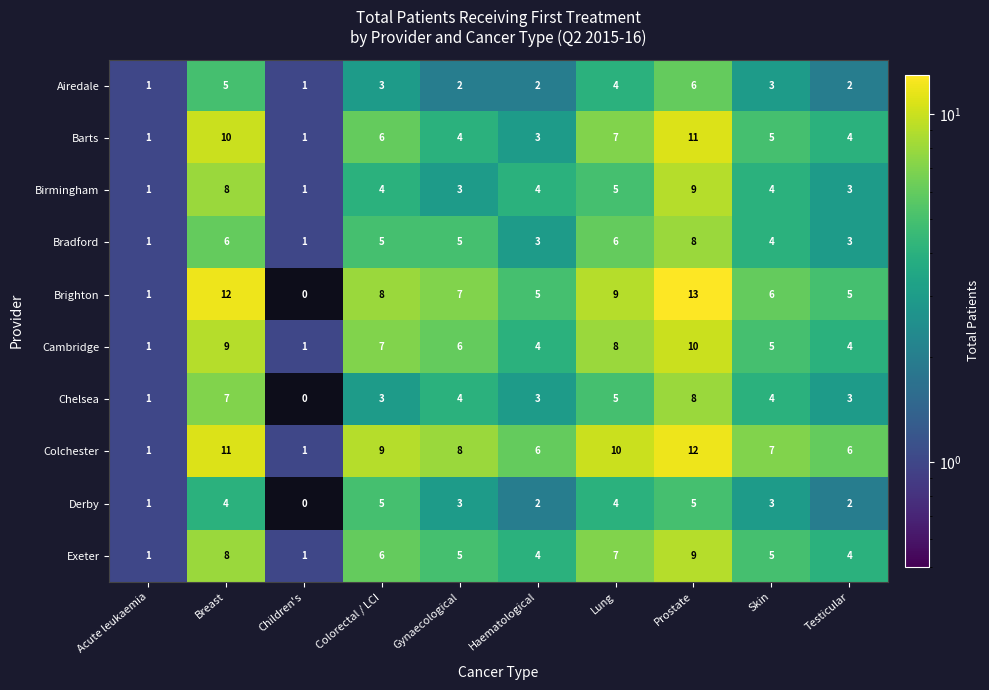

Is it true that Chelsea equals 2 at Colorectal / LCI?

False